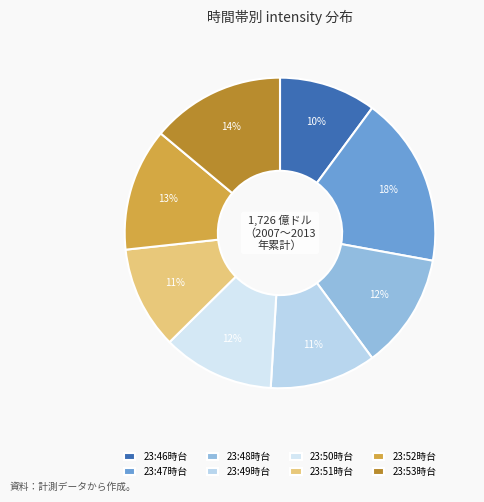

How many slices are in this pie chart?

8